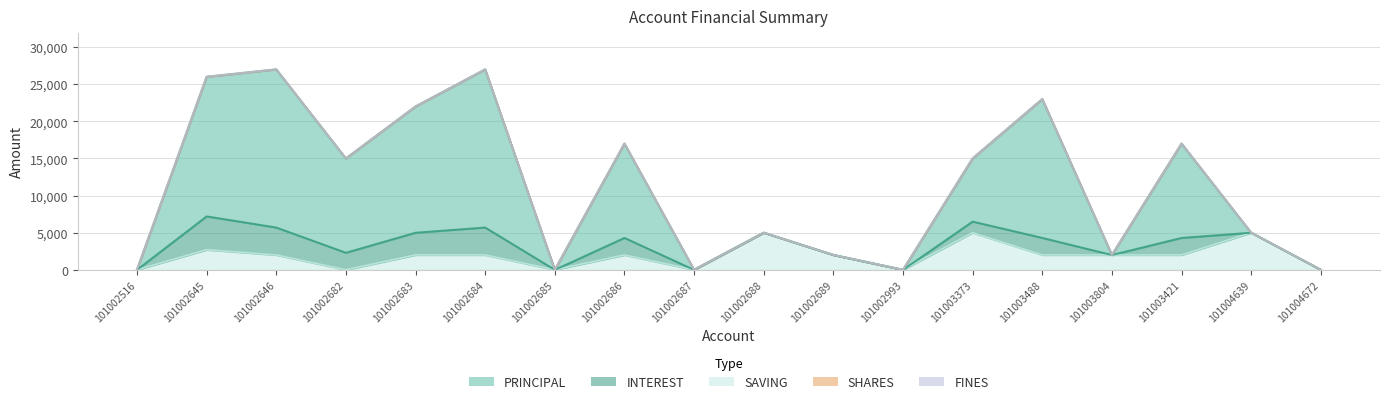

Which has a higher value, 101004672 or 101002686?

101002686